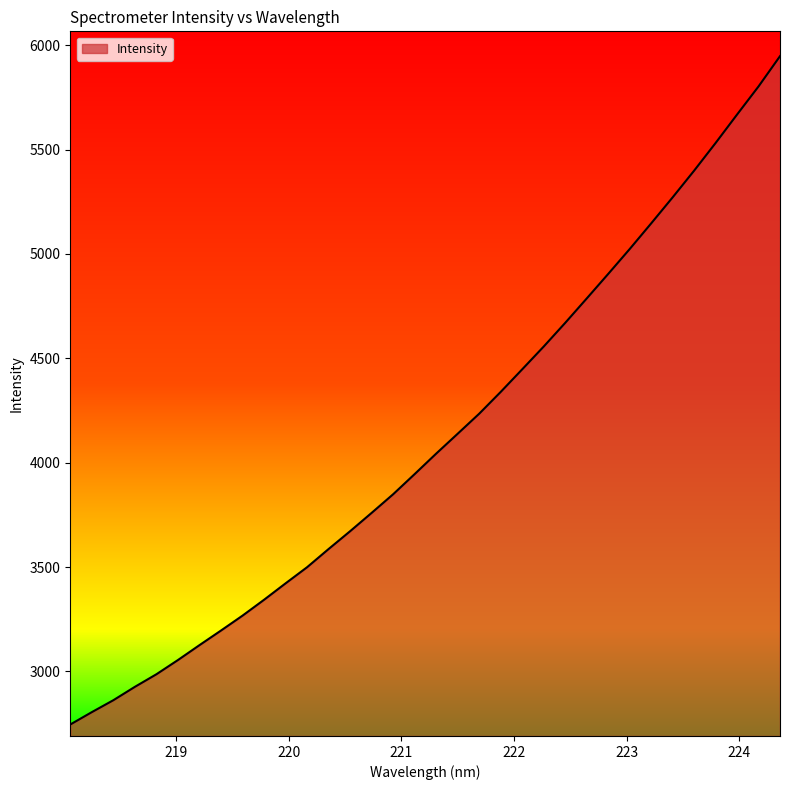

What is the smallest value displayed?

2745.9